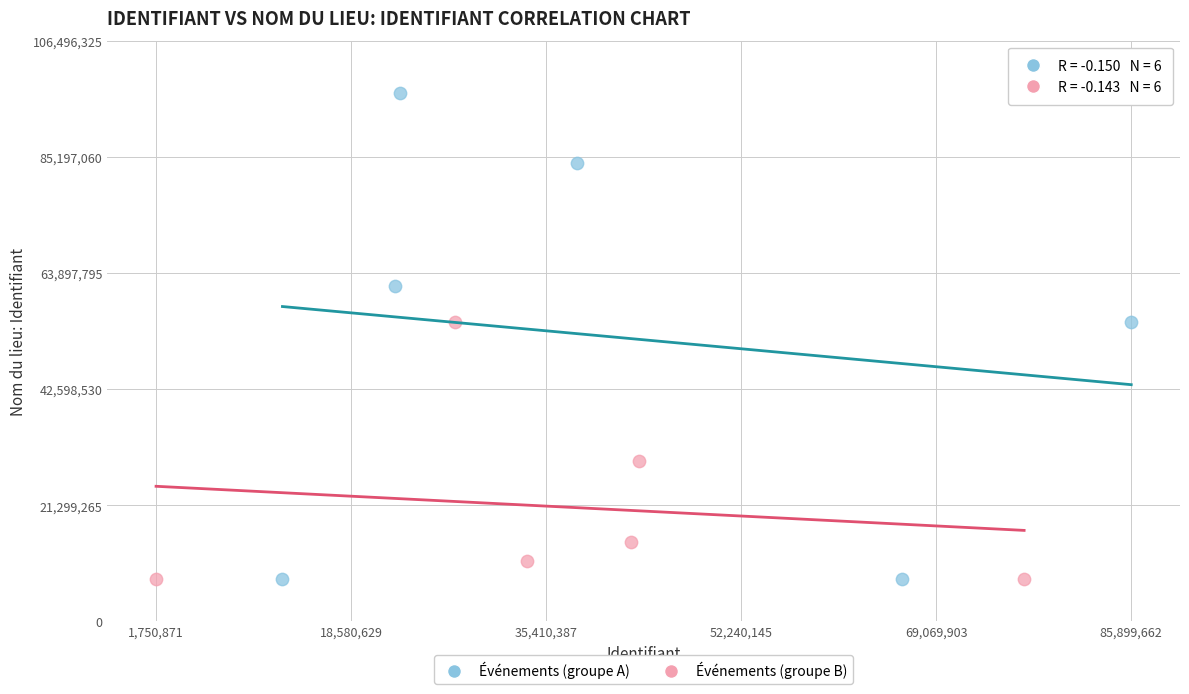

What are all the series names shown in the legend?

Événements (groupe A), Événements (groupe B)